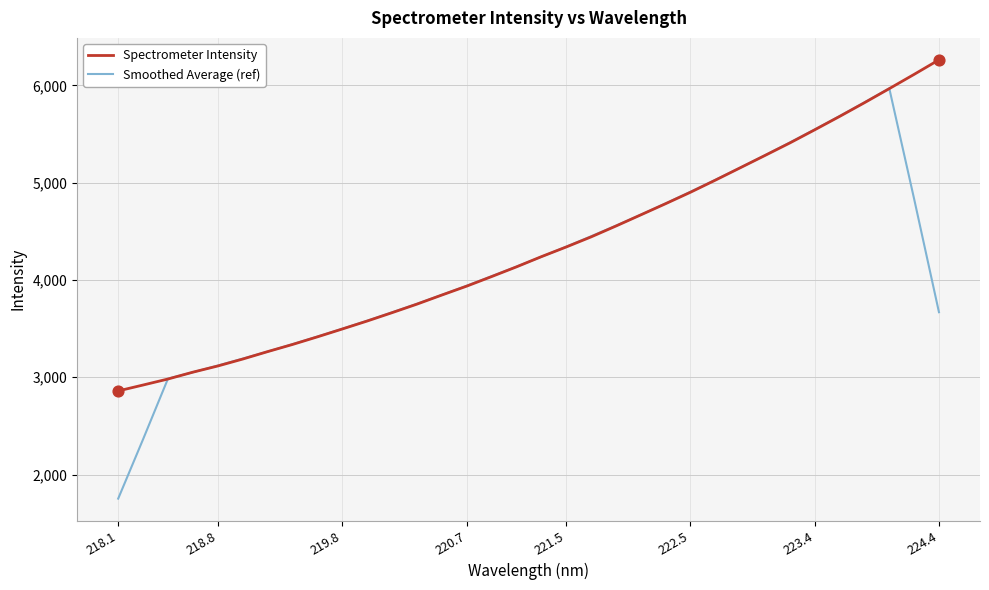

What are all the series names shown in the legend?

Spectrometer Intensity, Smoothed Average (ref)